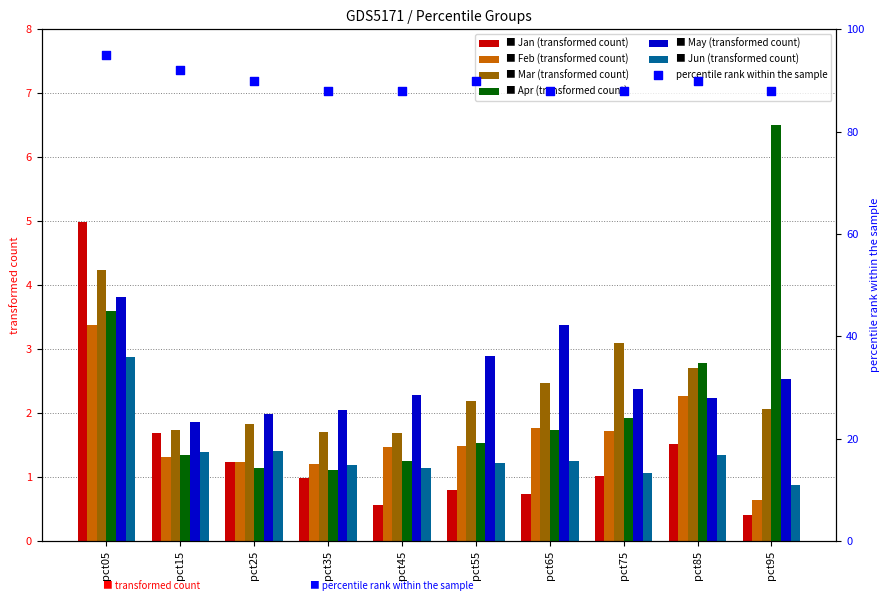

At which category is the sum across all series the highest?

pct05